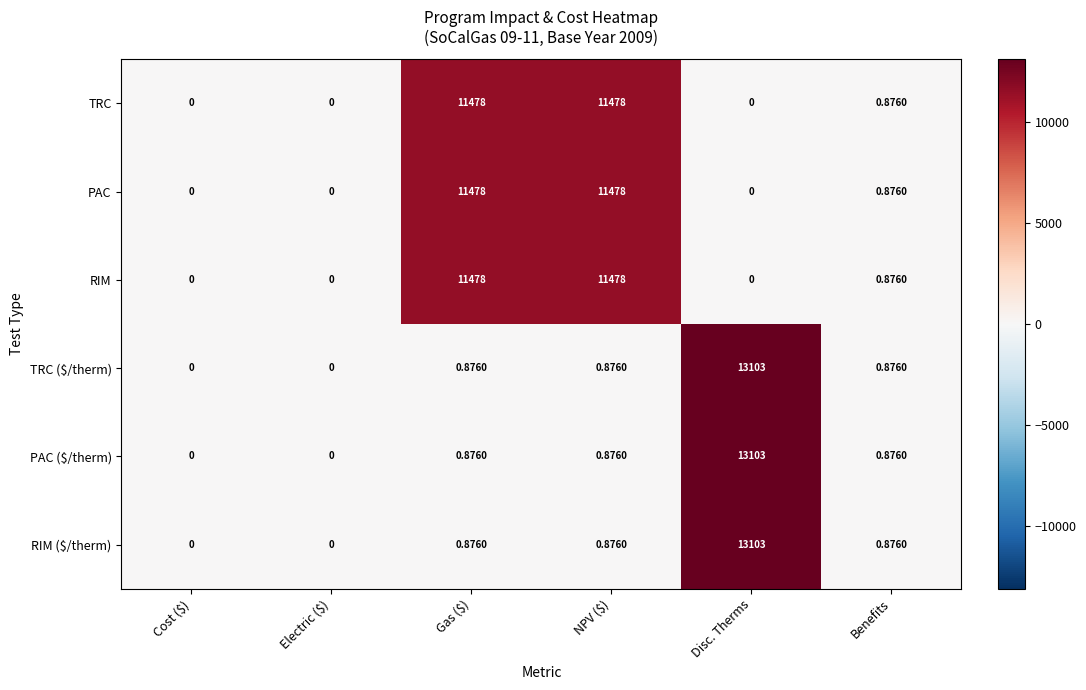

At which category does the chart reach its peak across all series?

Disc. Therms